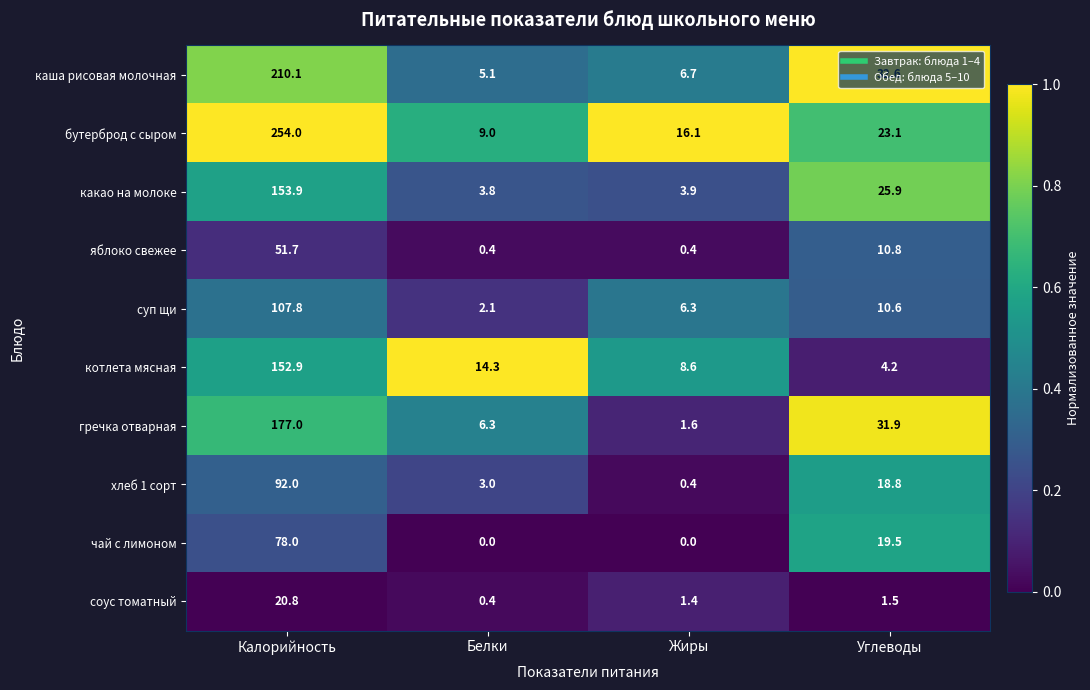

At which category is the sum across all series the highest?

Калорийность